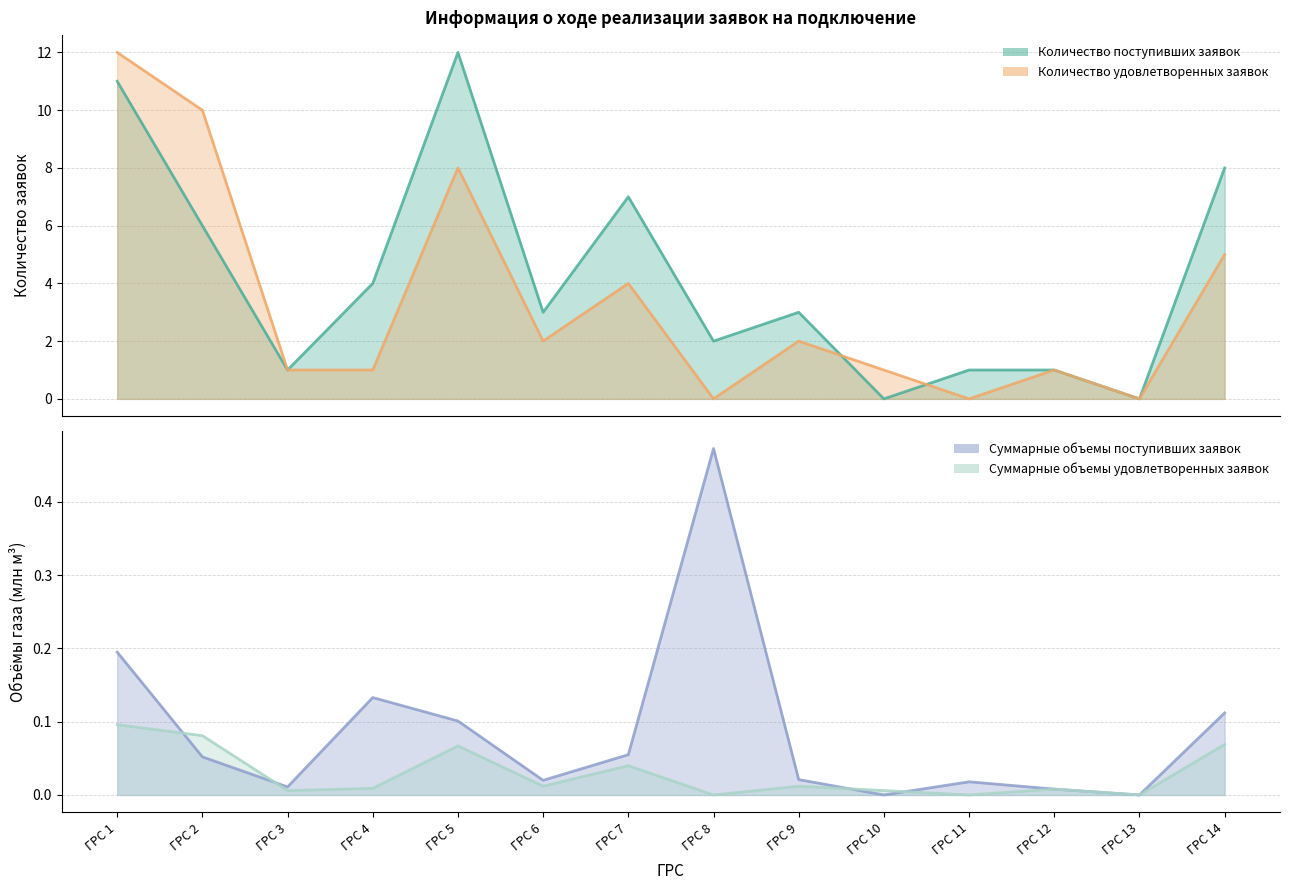

Where is the first local maximum for Суммарные объемы удовлетворенных?

ГРС 5